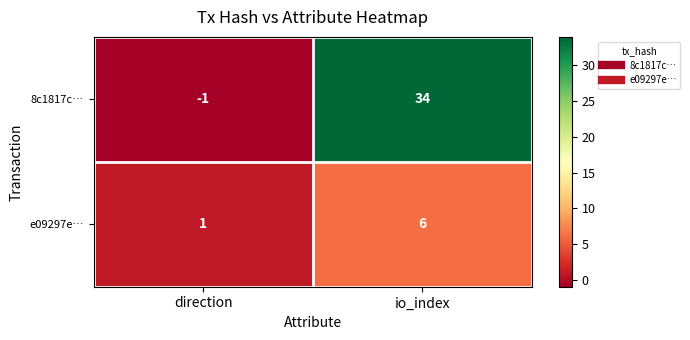

Rank the series by their maximum value, from highest to lowest.

8c1817c…, e09297e…